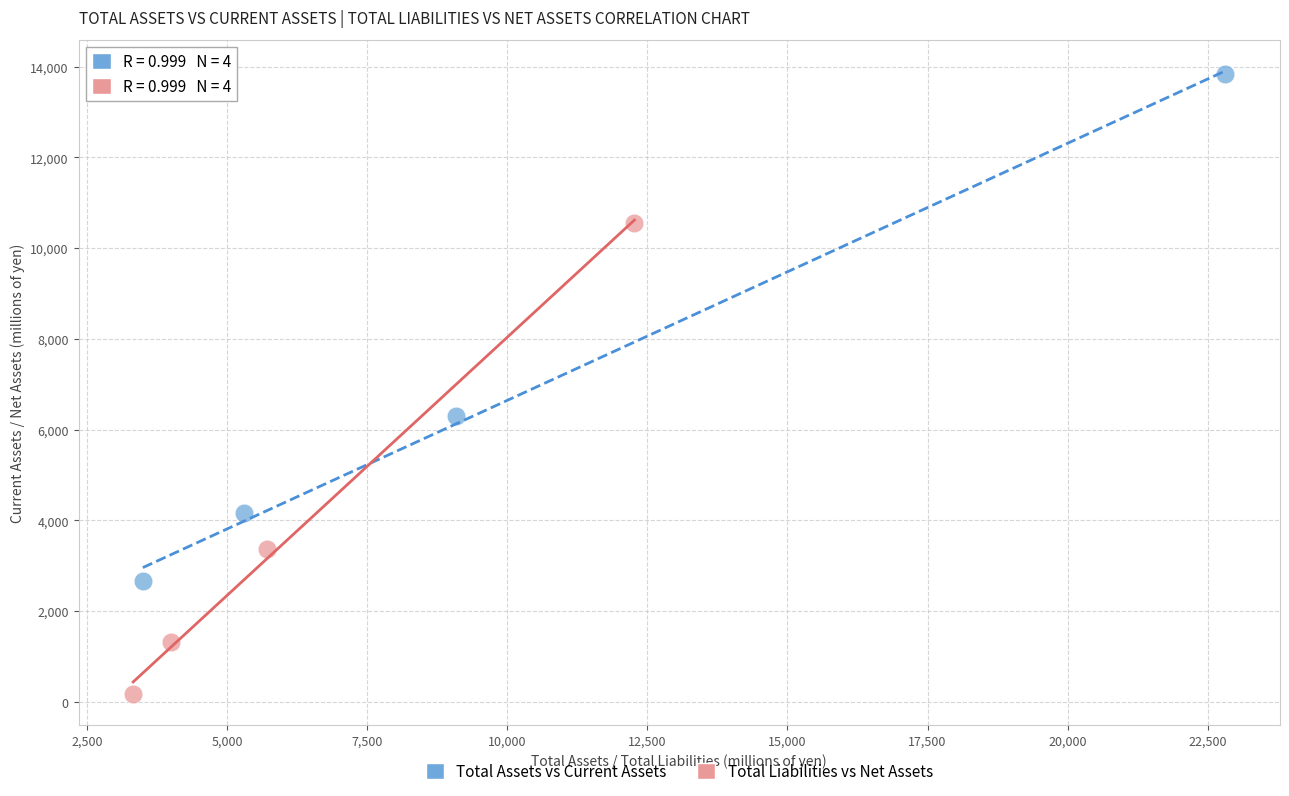

Which series has the widest spread of Y values?

Total Assets vs Current Assets